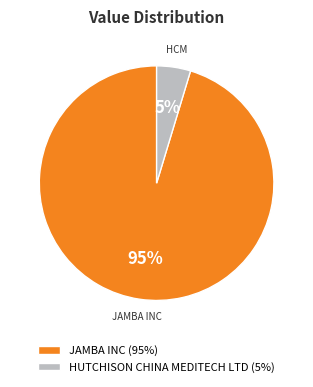

Is the sum of HUTCHISON CHINA MEDITECH LTD (5%) and JAMBA INC (95%) greater than half?

Yes